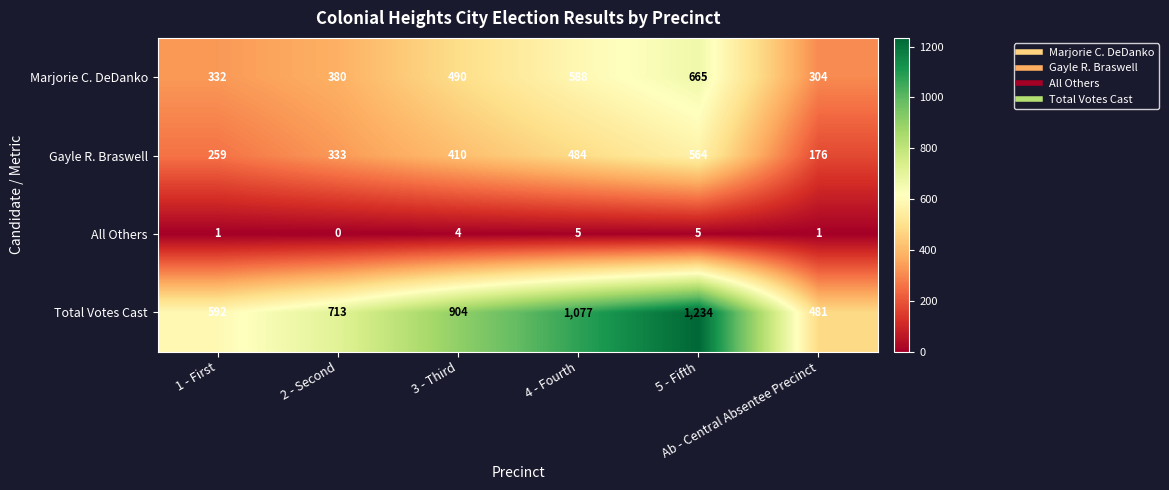

At how many categories does at least one series exceed 166?

6